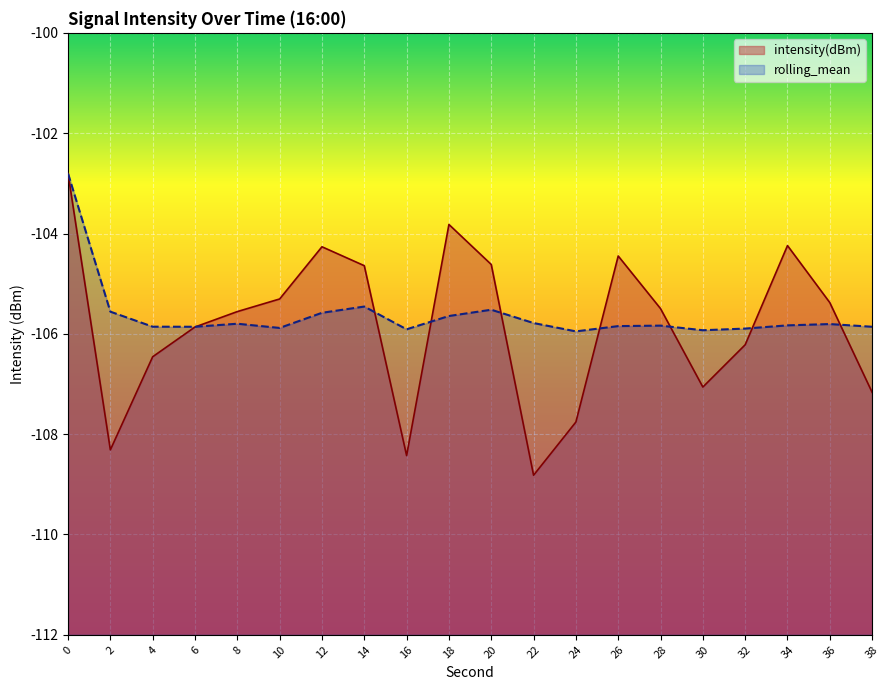

What are all the series names shown in the legend?

intensity(dBm), rolling_mean